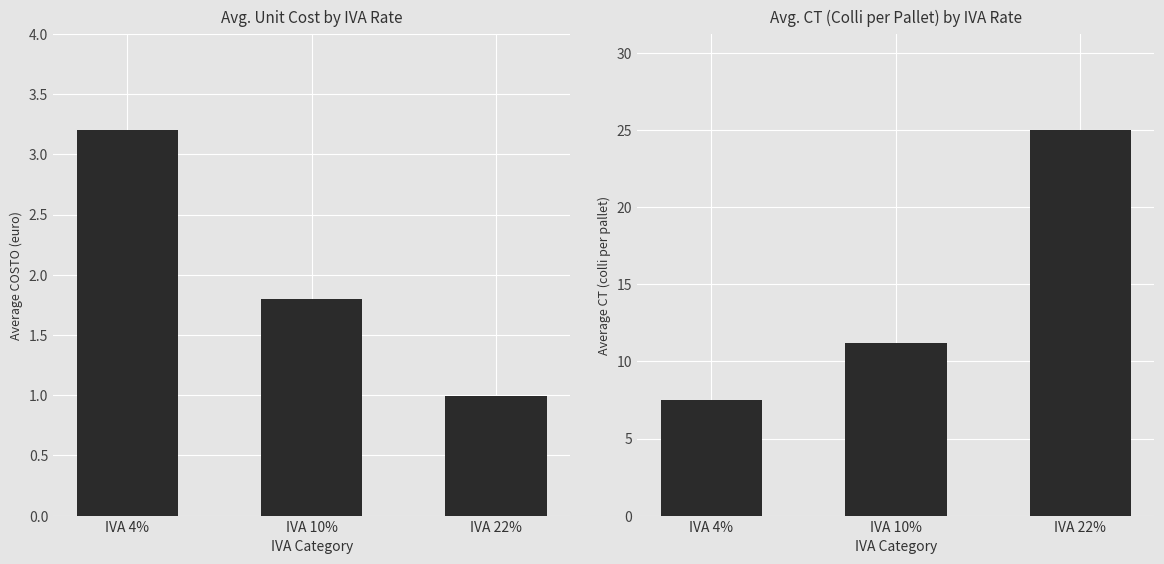

What is the value of the Average CT bar at the 1st from the left?

7.5